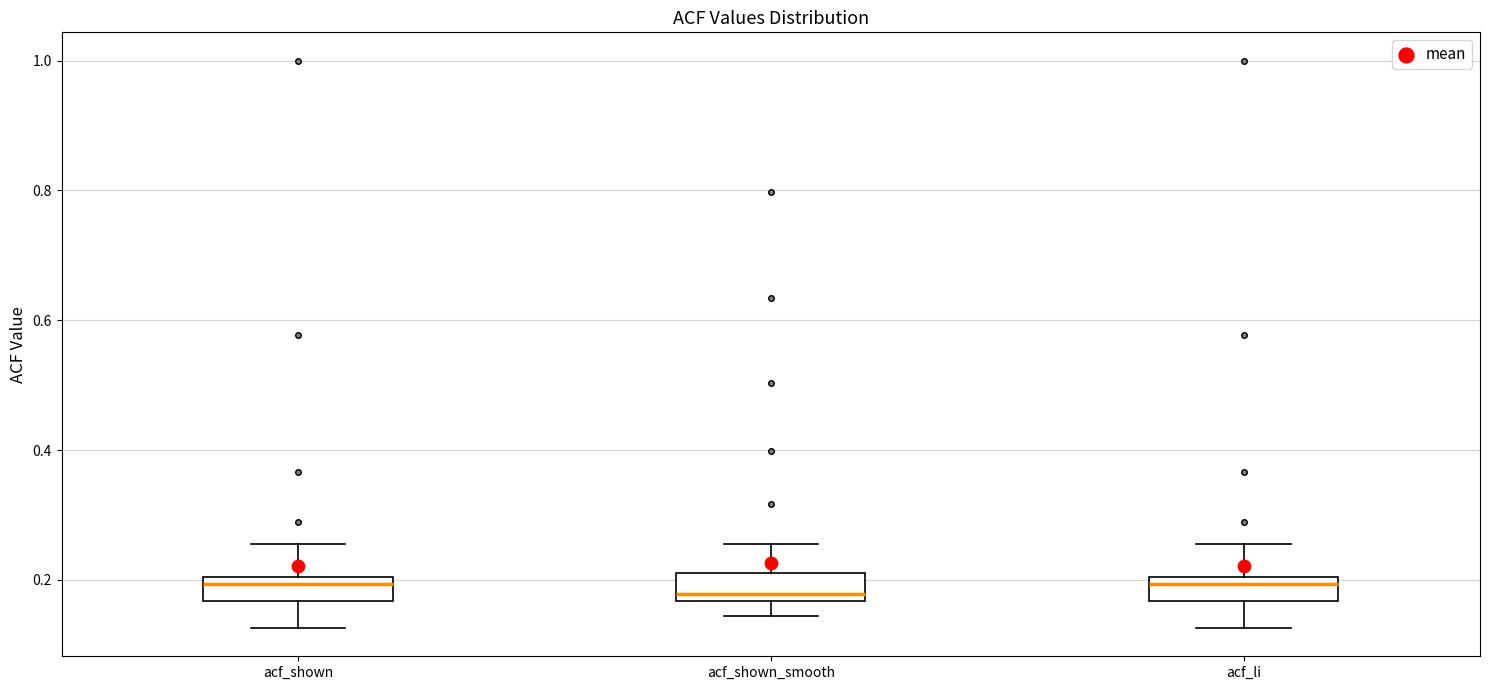

Reading left to right, transcribe this box plot: for each box, give where its median line is, the range the box spans, and where its two whiskers end, as read against the y-axis. The values are not printed on the chart, so give them approximately, as read against the axis.

acf_shown: median 0.20 (just below the box's upper edge), box 0.16 to 0.20, whiskers 0.12 to 0.26
acf_shown_smooth: median 0.18, box 0.16 to 0.22, whiskers 0.14 to 0.26
acf_li: median 0.20 (just below the box's upper edge), box 0.16 to 0.20, whiskers 0.12 to 0.26